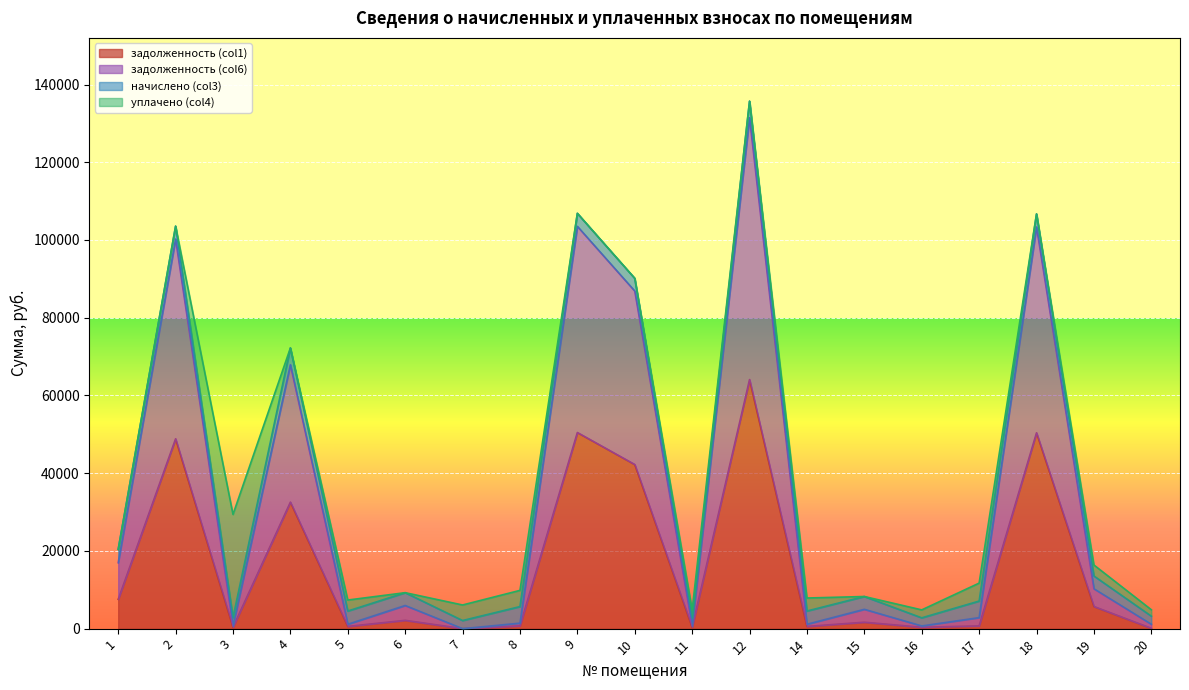

Which category has the lowest value in the задолженность (col1) series?

7